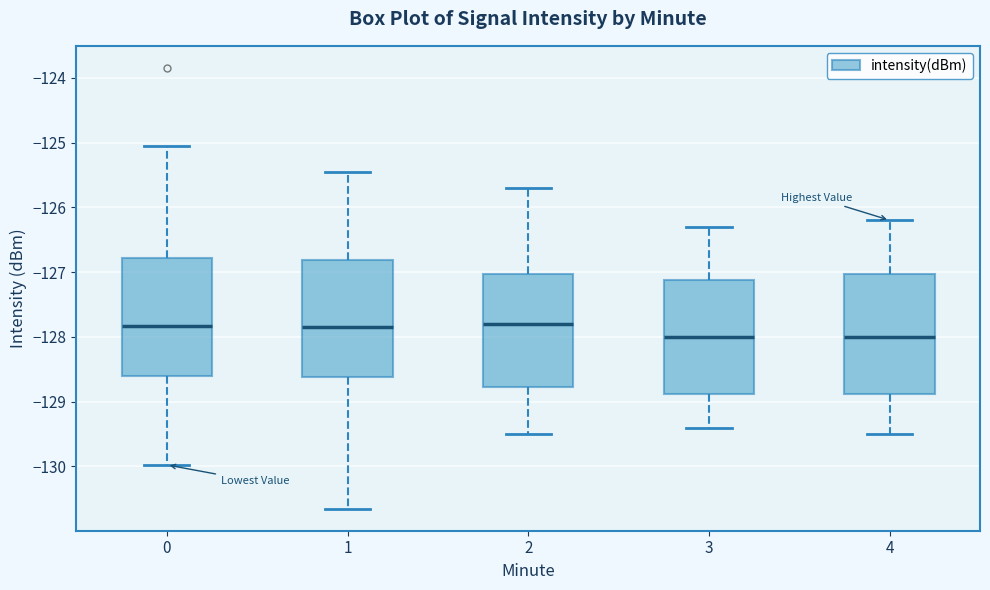

Reading left to right, transcribe this box plot: for each box, give where its median line is, the range the box spans, and where its two whiskers end, as read against the y-axis. The values are not printed on the chart, so give them approximately, as read against the axis.

0: median -127.8, box -128.6 to -126.8, whiskers -130.0 to -125.1
1: median -127.8, box -128.6 to -126.8, whiskers -130.7 to -125.5
2: median -127.8, box -128.8 to -127.0, whiskers -129.5 to -125.7
3: median -128.0, box -128.9 to -127.1, whiskers -129.4 to -126.3
4: median -128.0, box -128.9 to -127.0, whiskers -129.5 to -126.2